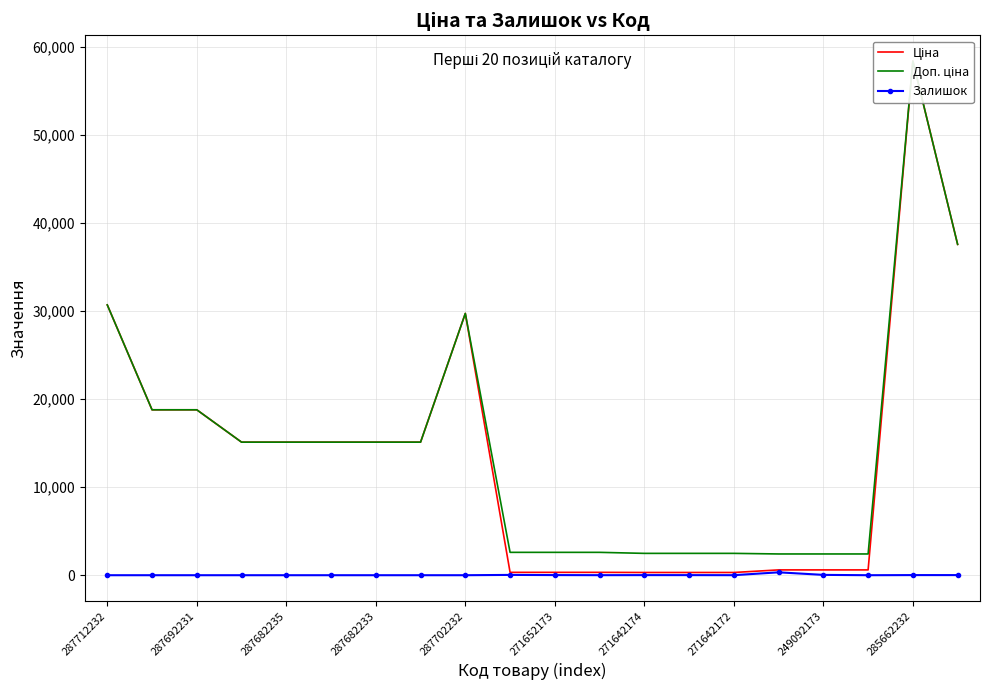

How many values in the Залишок series exceed 4?

8